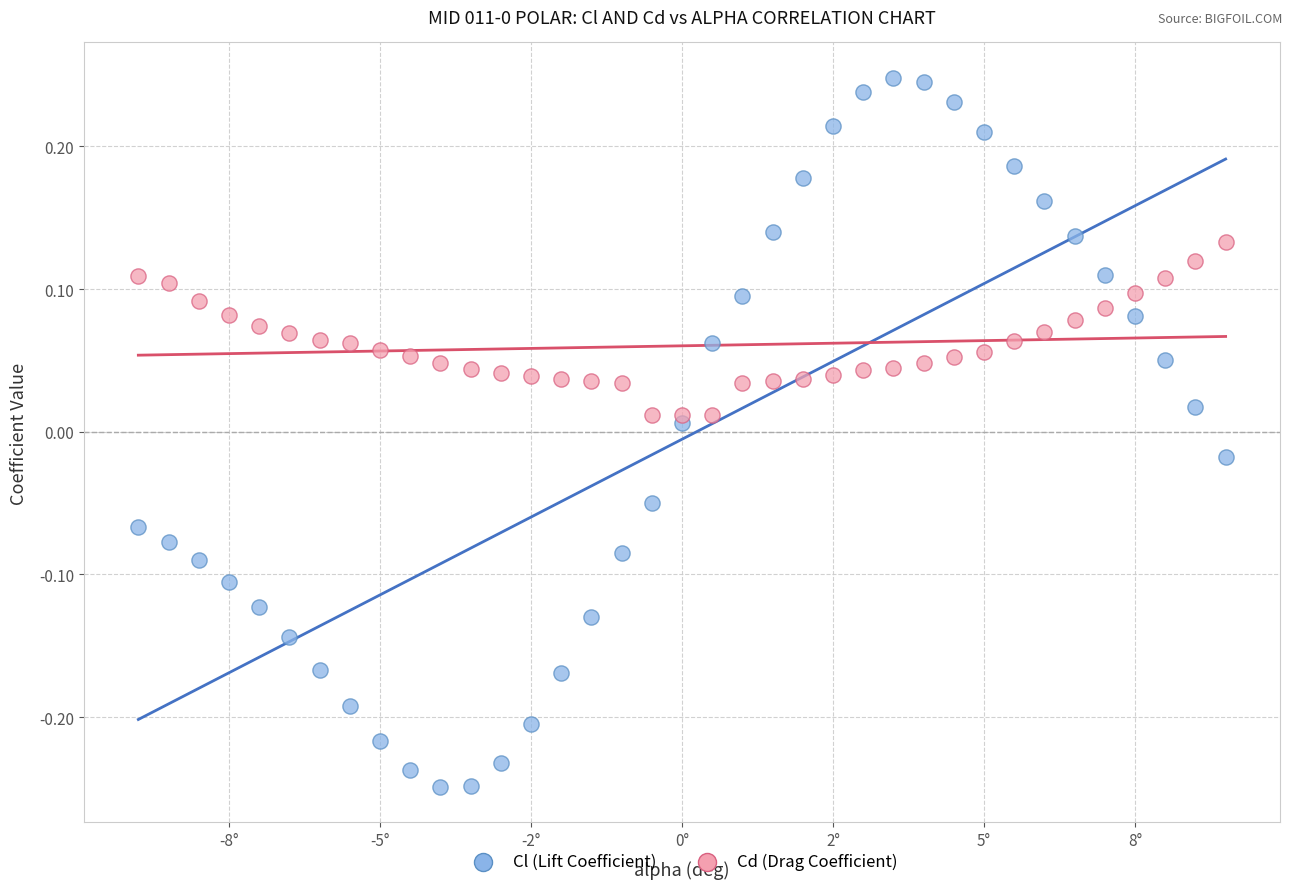

Which series contains the highest Y value?

Cl (Lift Coefficient)